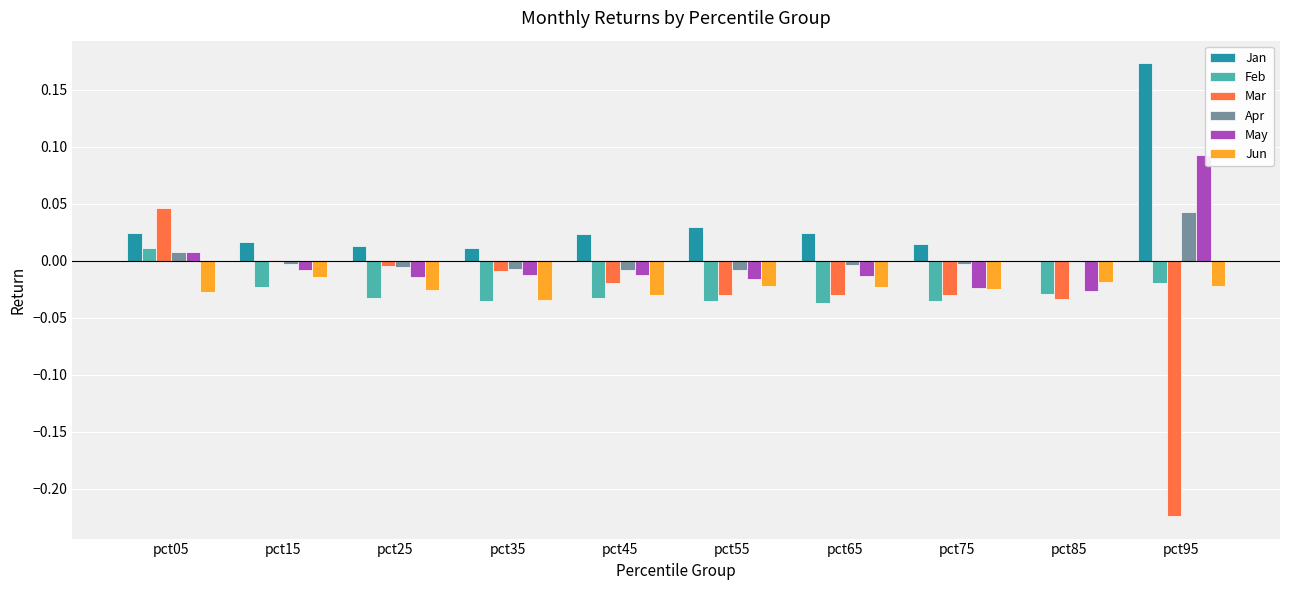

The value of Jun at pct75 is -0.0. True or false?

True